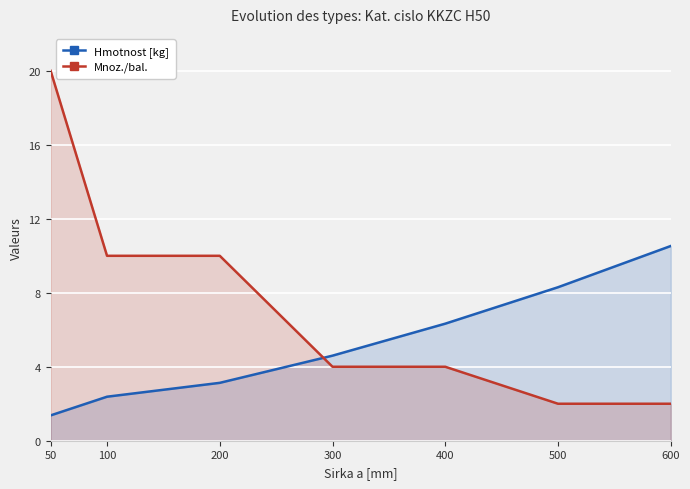

Does the chart display data point markers on the line(s)?

No